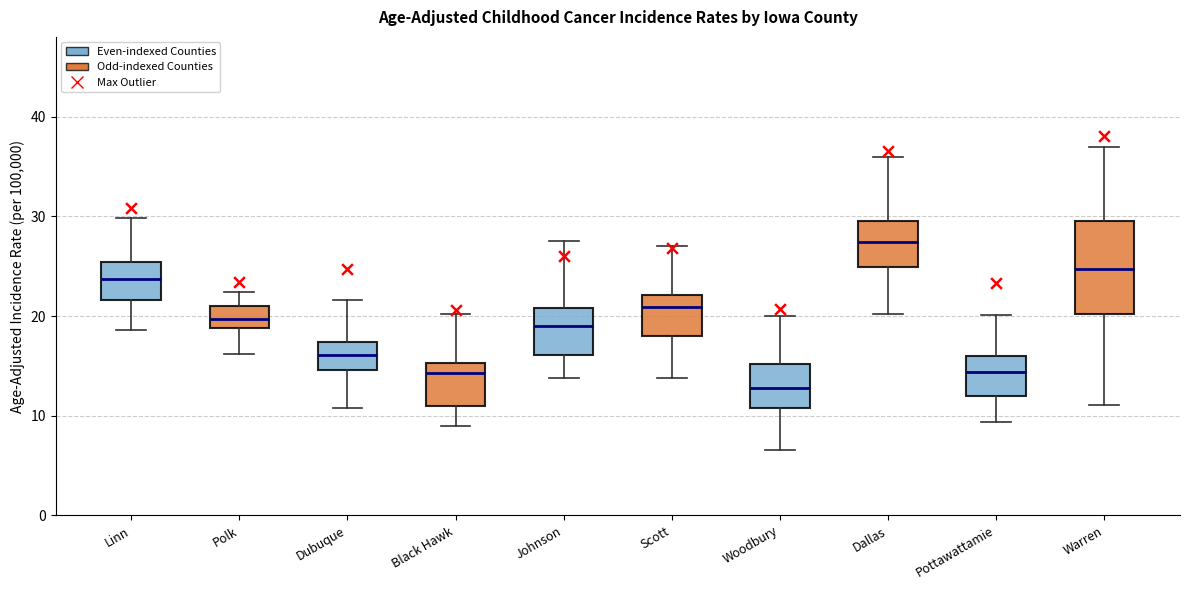

Reading left to right, read every box against the y-axis: the position of its median line, the range the box covers, and the ends of its whiskers. The values are not printed on the chart, so give them approximately, as read against the axis.

Linn: median 24, box 22 to 25, whiskers 19 to 30
Polk: median 20, box 19 to 21, whiskers 16 to 22
Dubuque: median 16, box 15 to 17, whiskers 11 to 22
Black Hawk: median 14, box 11 to 15, whiskers 9 to 20
Johnson: median 19, box 16 to 21, whiskers 14 to 28
Scott: median 21, box 18 to 22, whiskers 14 to 27
Woodbury: median 13, box 11 to 15, whiskers 7 to 20
Dallas: median 27, box 25 to 30, whiskers 20 to 36
Pottawattamie: median 14, box 12 to 16, whiskers 9 to 20
Warren: median 25, box 20 to 29, whiskers 11 to 37